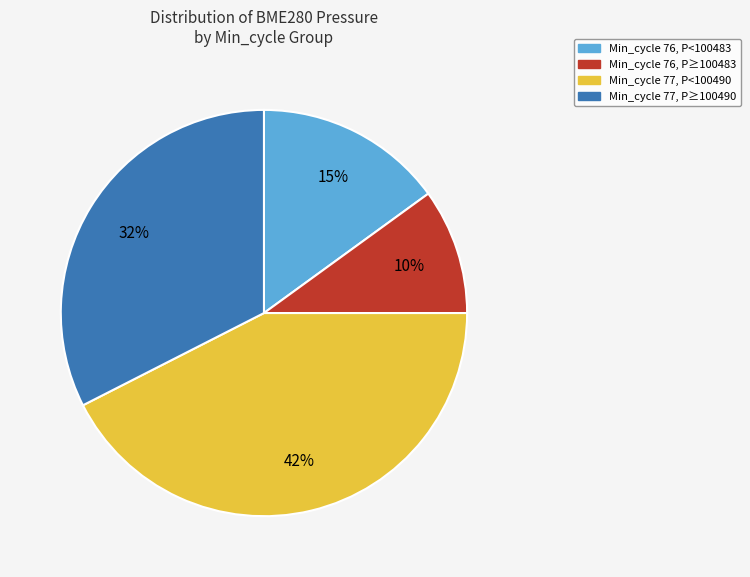

Does any single category account for the majority?

No